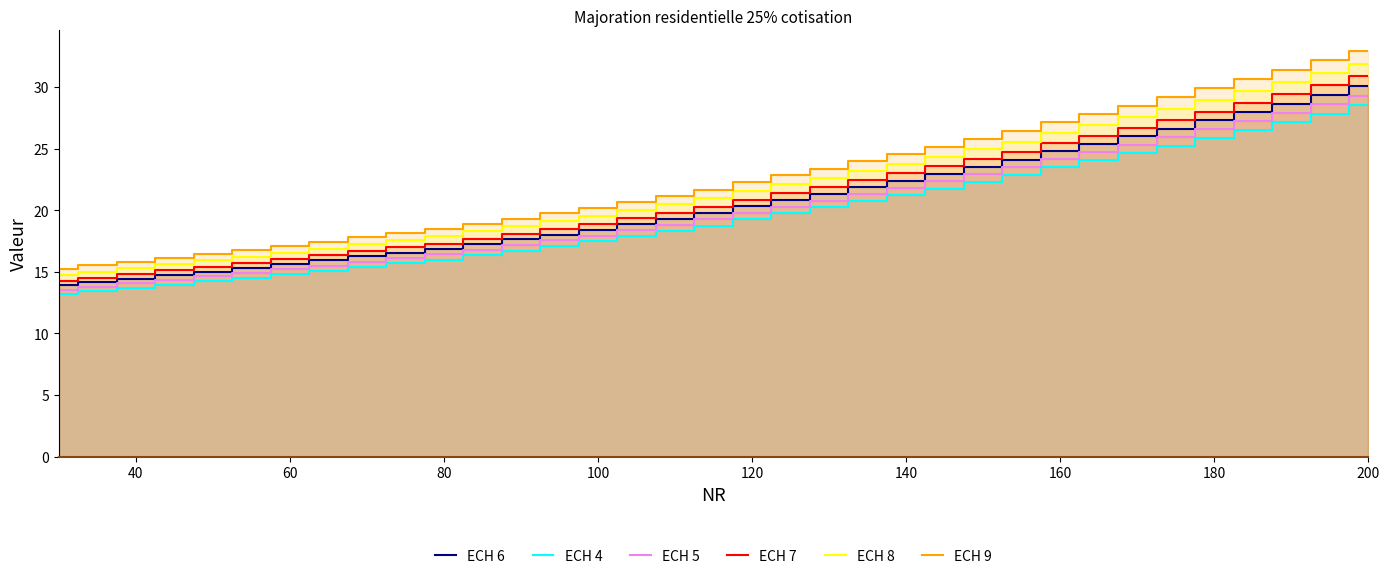

Rank the series by their average value, from highest to lowest.

ECH 9, ECH 8, ECH 7, ECH 6, ECH 5, ECH 4